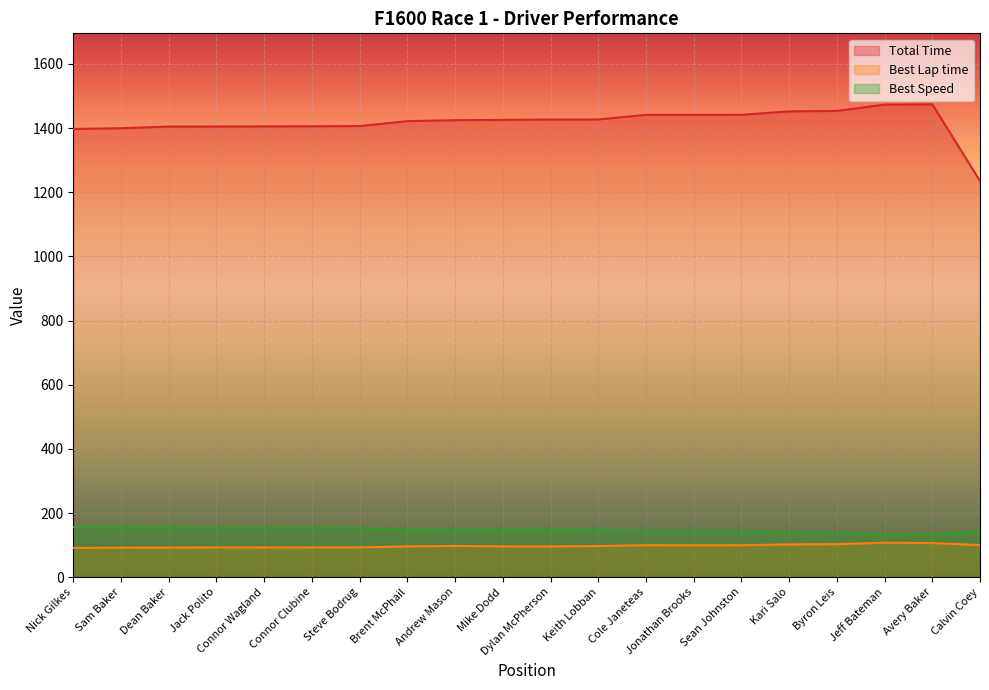

What is the value of the Best Speed point at the 12th from the left?

146.7